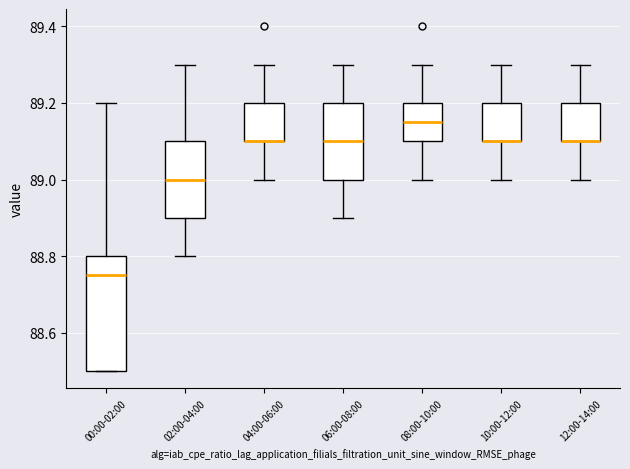

Reading left to right, read every box against the y-axis: the position of its median line, the range the box covers, and the ends of its whiskers. The values are not printed on the chart, so give them approximately, as read against the axis.

00:00-02:00: median 88.76, box 88.50 to 88.80, whiskers 88.50 to 89.20
02:00-04:00: median 89.00, box 88.90 to 89.10, whiskers 88.80 to 89.30
04:00-06:00: median 89.10 (drawn on the box's lower edge), box 89.10 to 89.20, whiskers 89.00 to 89.30
06:00-08:00: median 89.10, box 89.00 to 89.20, whiskers 88.90 to 89.30
08:00-10:00: median 89.16, box 89.10 to 89.20, whiskers 89.00 to 89.30
10:00-12:00: median 89.10 (drawn on the box's lower edge), box 89.10 to 89.20, whiskers 89.00 to 89.30
12:00-14:00: median 89.10 (drawn on the box's lower edge), box 89.10 to 89.20, whiskers 89.00 to 89.30